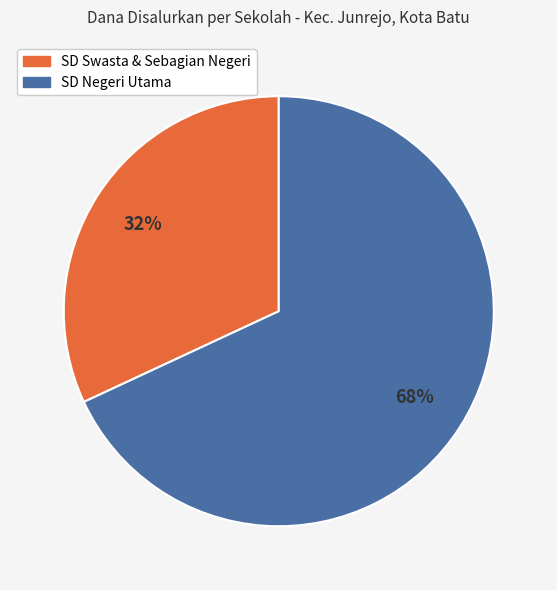

Which has a higher value, SD Swasta & Sebagian Negeri or SD Negeri Utama?

SD Negeri Utama